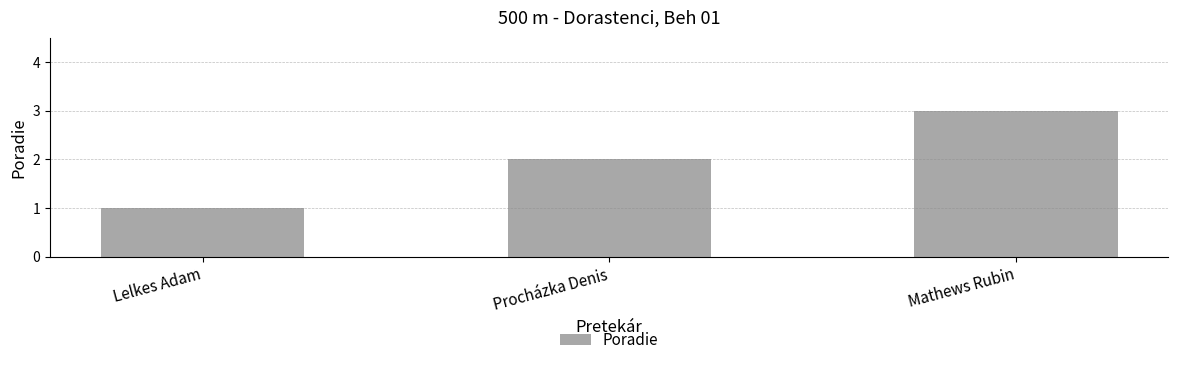

Which has a higher value, Procházka Denis or Mathews Rubin?

Mathews Rubin